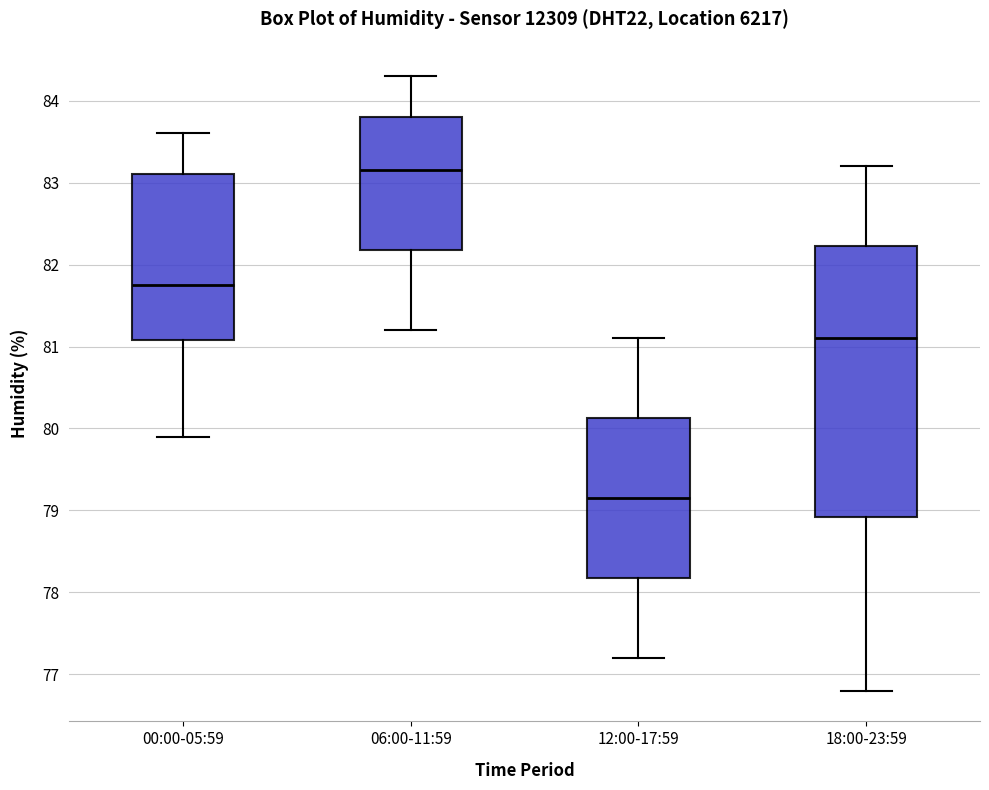

Reading left to right, transcribe this box plot: for each box, give where its median line is, the range the box spans, and where its two whiskers end, as read against the y-axis. The values are not printed on the chart, so give them approximately, as read against the axis.

00:00-05:59: median 81.8, box 81.1 to 83.1, whiskers 79.9 to 83.6
06:00-11:59: median 83.2, box 82.2 to 83.8, whiskers 81.2 to 84.3
12:00-17:59: median 79.2, box 78.2 to 80.1, whiskers 77.2 to 81.1
18:00-23:59: median 81.1, box 78.9 to 82.2, whiskers 76.8 to 83.2